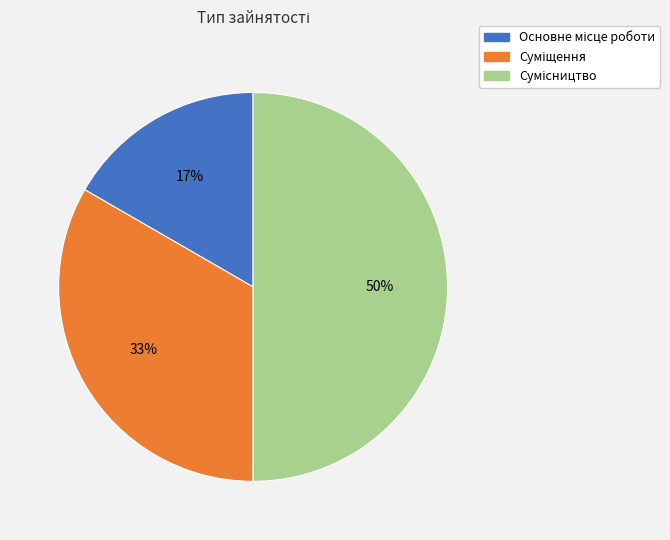

To the nearest percent, what is the average slice percentage?

33%